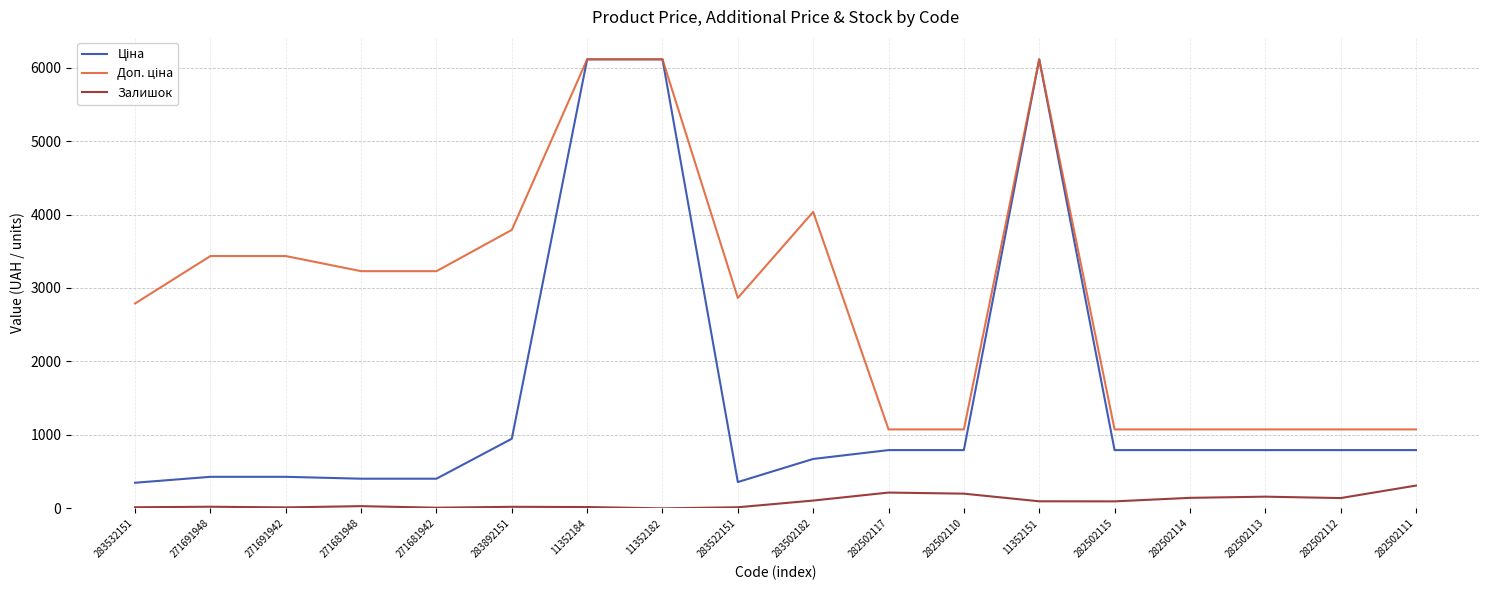

Where is the first local minimum for Ціна?

283522151